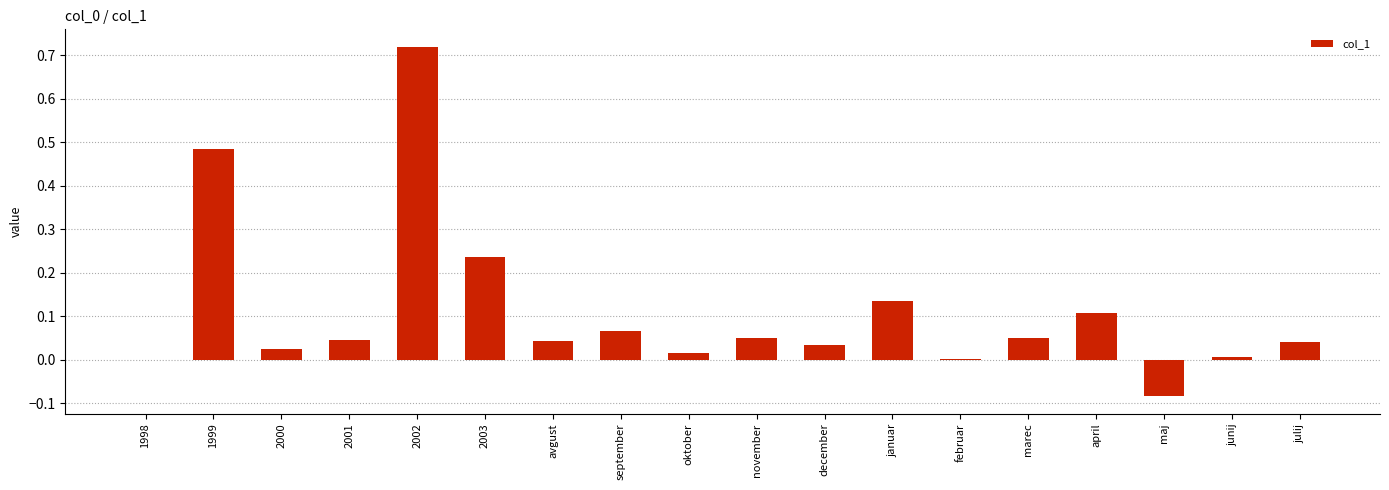

True or false: the data shows 0.0 at julij.

True